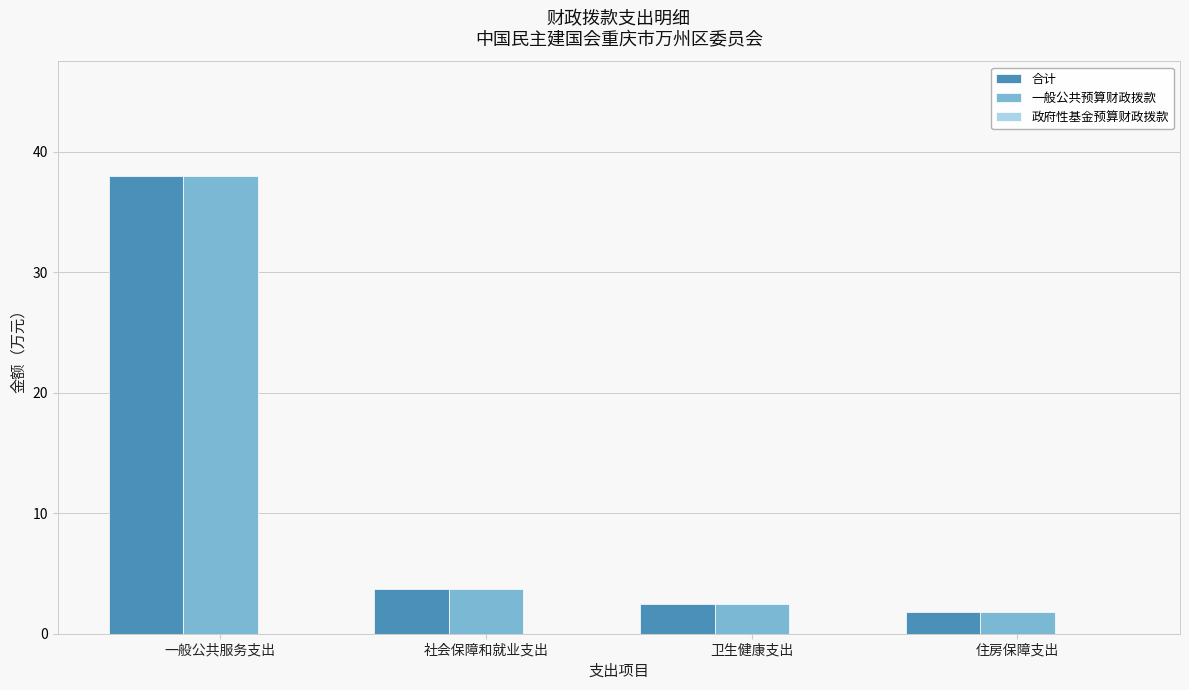

How many bars are there in total?

8